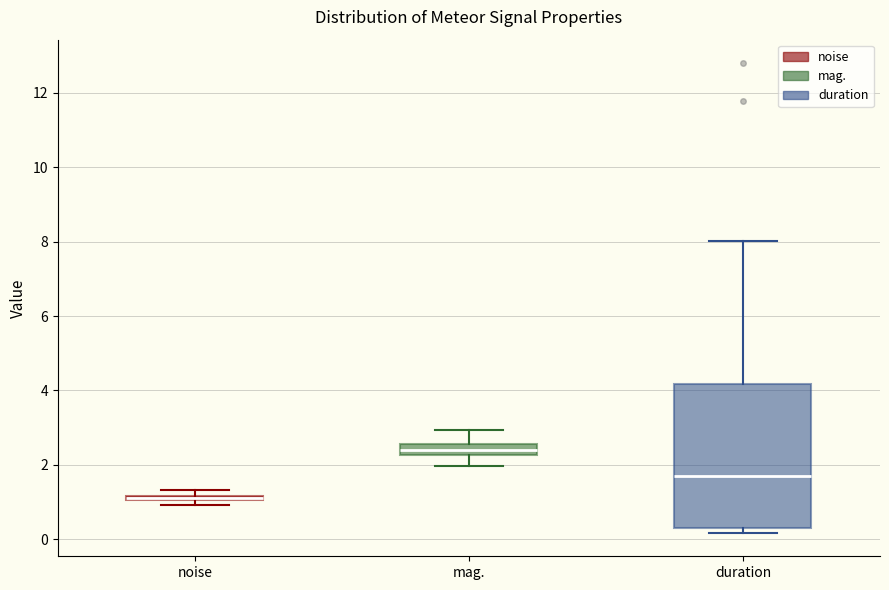

Comparing the boxes themselves (not the whiskers), which one is the tallest?

duration